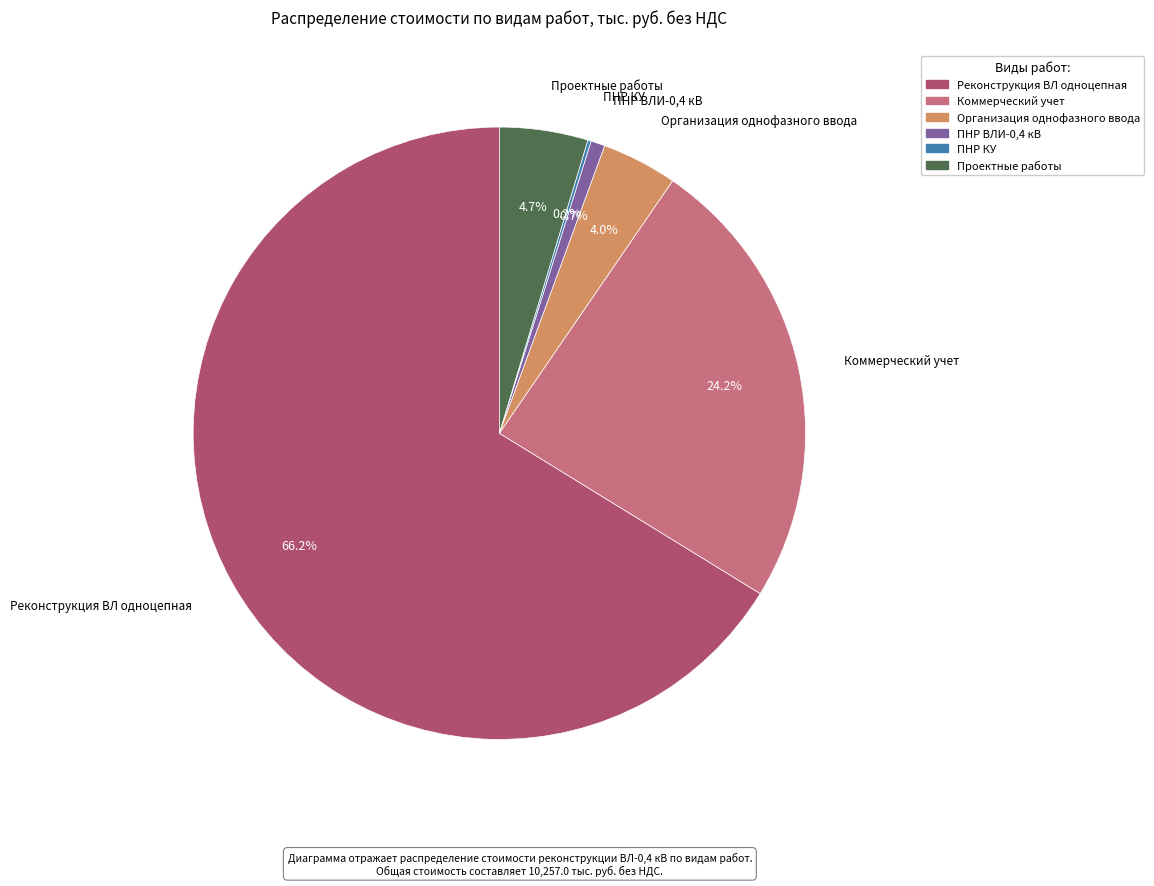

What percentage is the Коммерческий учет slice, to the nearest percent?

24%